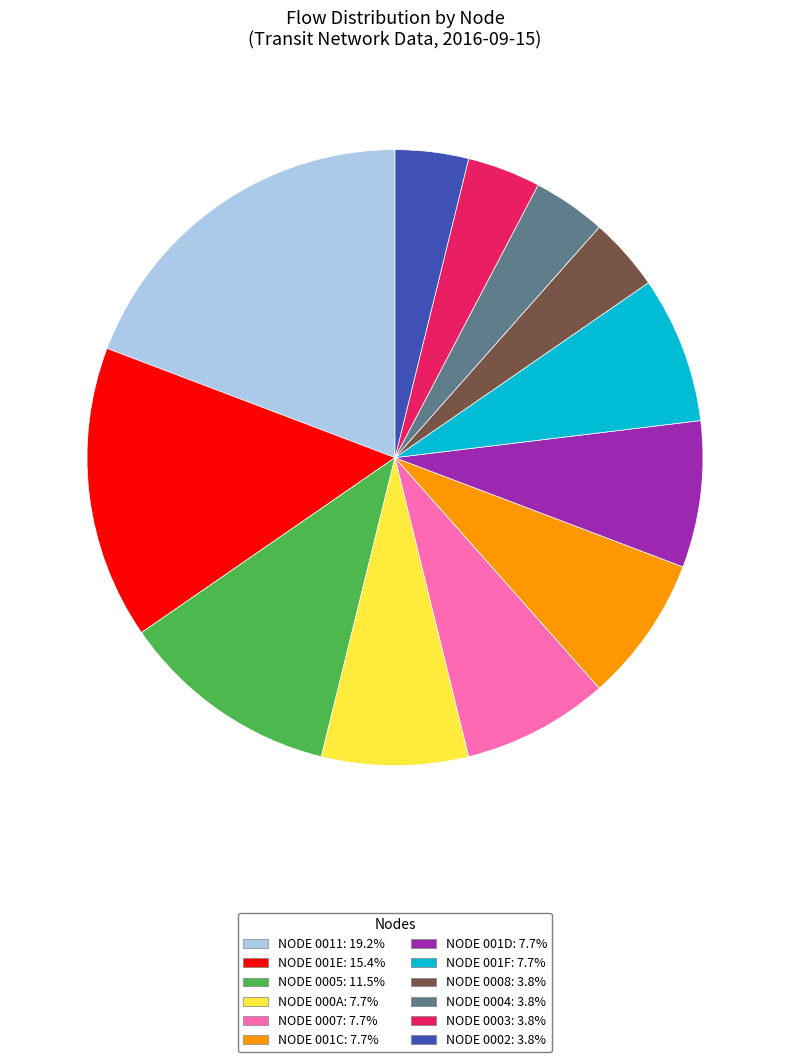

Does any single category account for the majority?

No